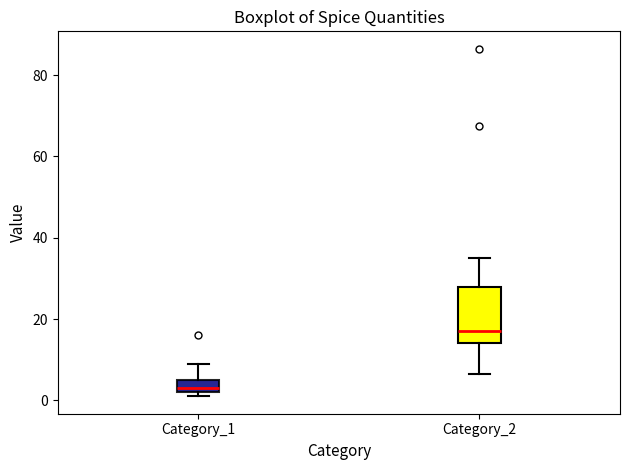

Which box is the tallest, from its lower edge to its upper edge?

Category_2